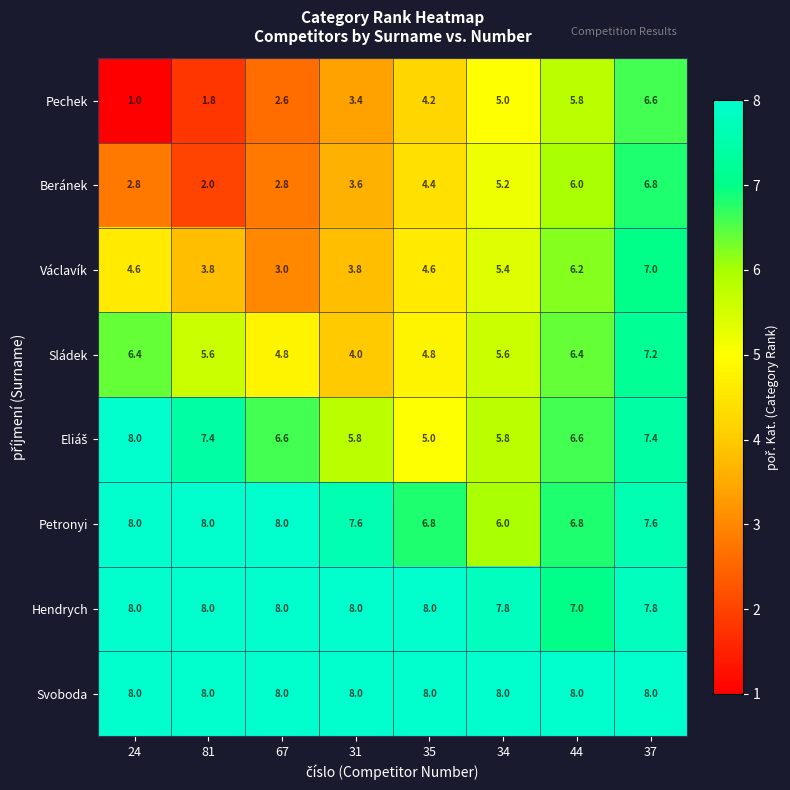

The Petronyi series shows 6.8 at 44. True or false?

True